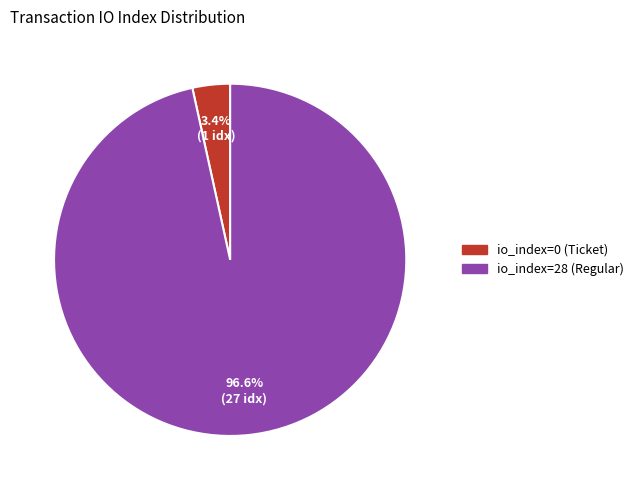

To the nearest percent, what is the difference between the io_index=28 (Regular) and io_index=0 (Ticket) slice percentages?

93%